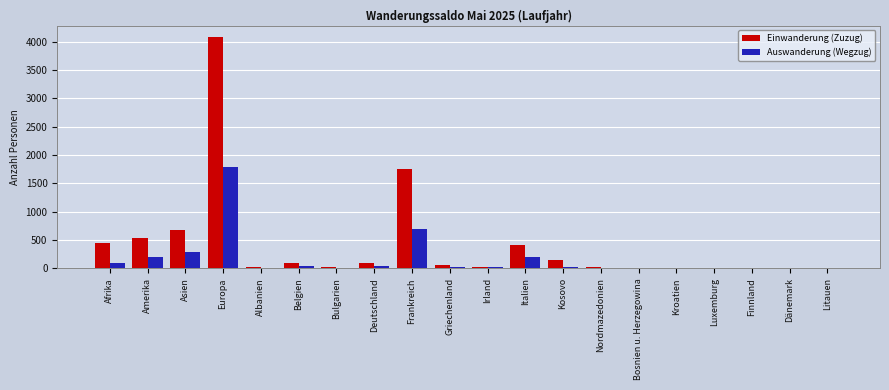

Which series changed the most between Amerika and Griechenland?

Einwanderung (Zuzug)